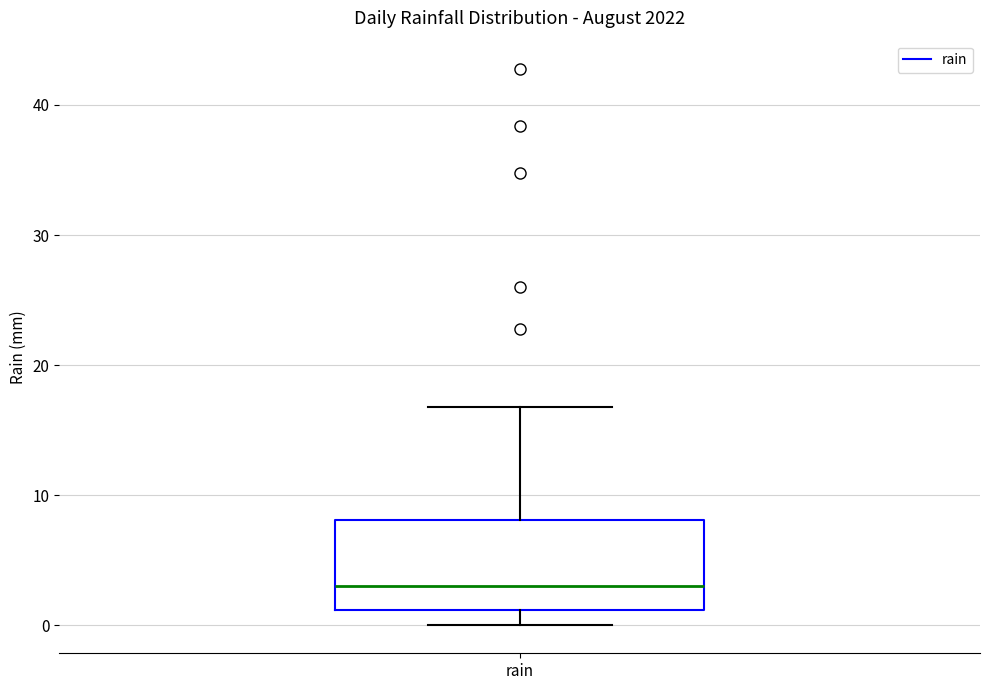

Transcribe this box plot: give where the median line is, the range the box spans, and where the two whiskers end, as read against the y-axis. The values are not printed on the chart, so give them approximately, as read against the axis.

median 3, box 1 to 8, whiskers 0 to 17